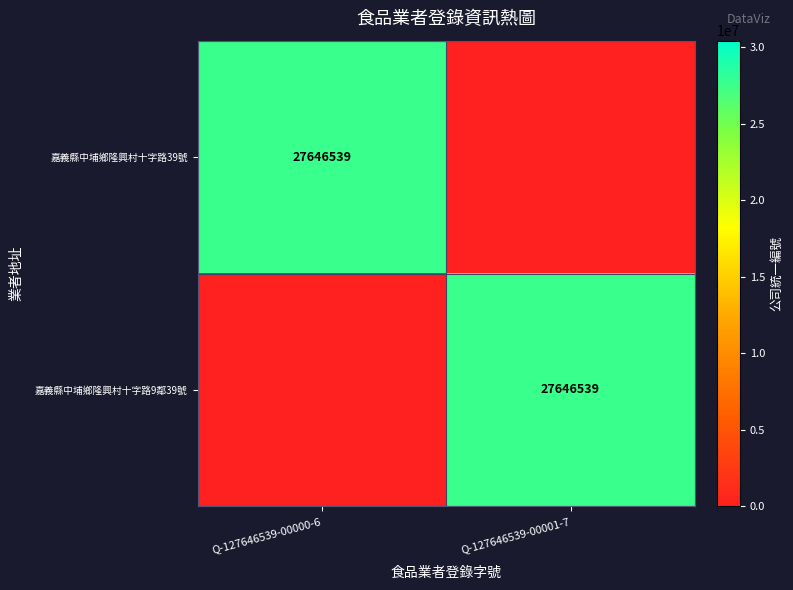

The value of 嘉義縣中埔鄉隆興村十字路9鄰39號 at Q-127646539-00001-7 is 27646539. True or false?

True